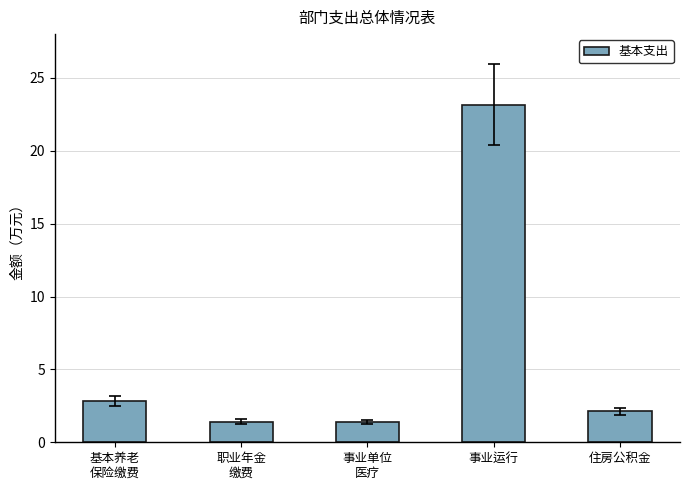

The value at 事业运行 is 36.0. True or false?

False